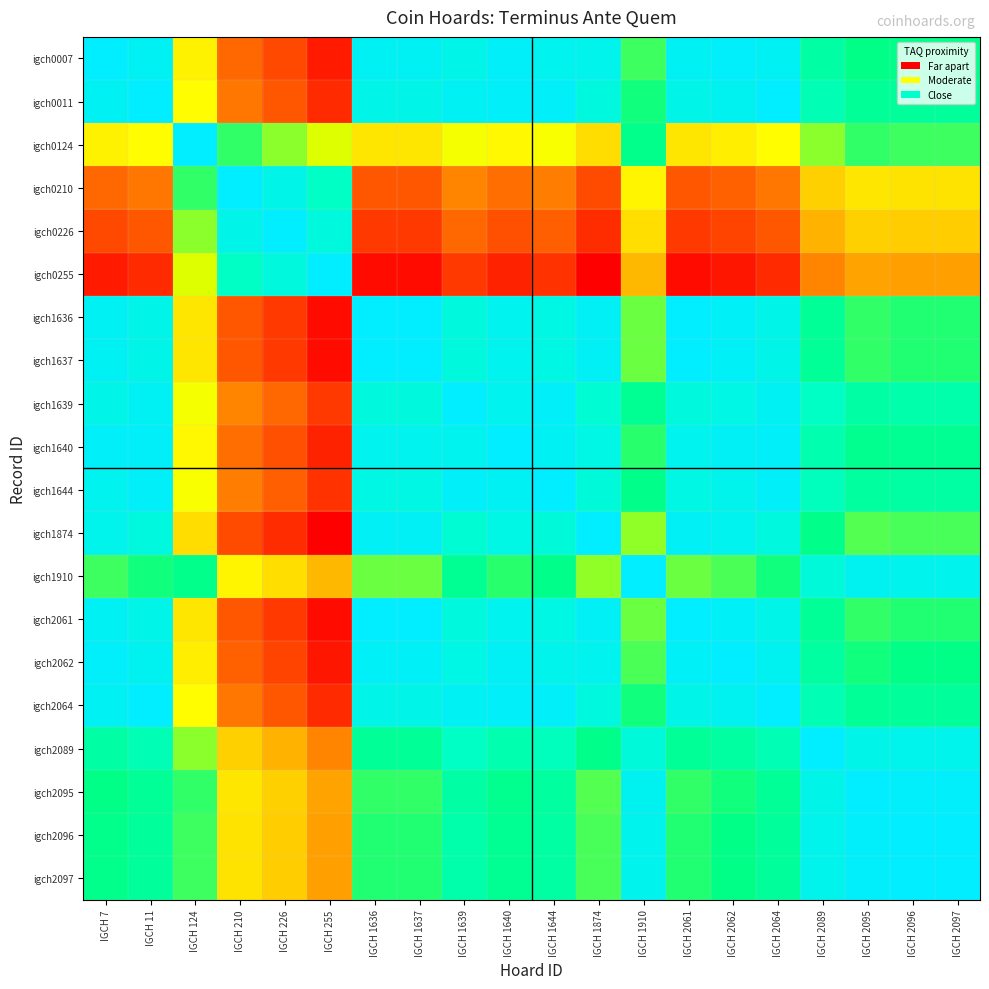

Count the number of categories in the chart.

20